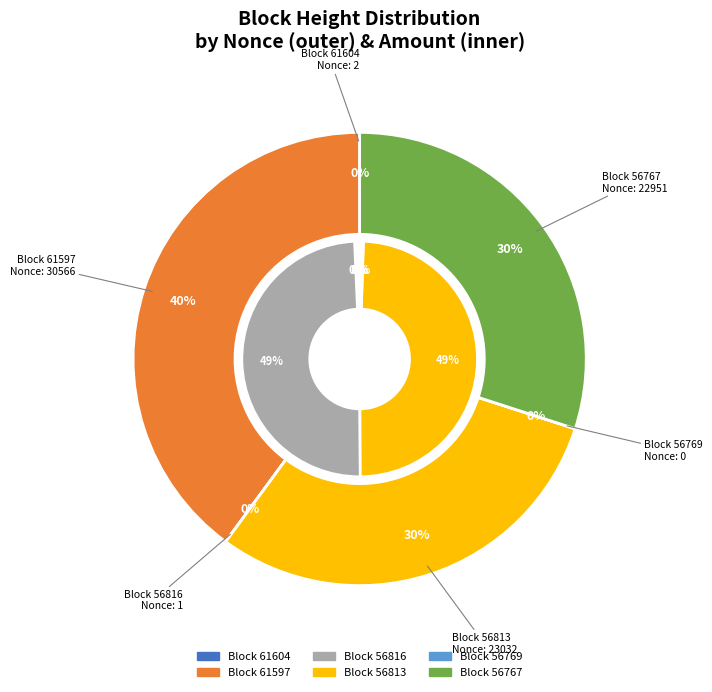

The 56816 slice represents 12% of the pie. True or false?

False